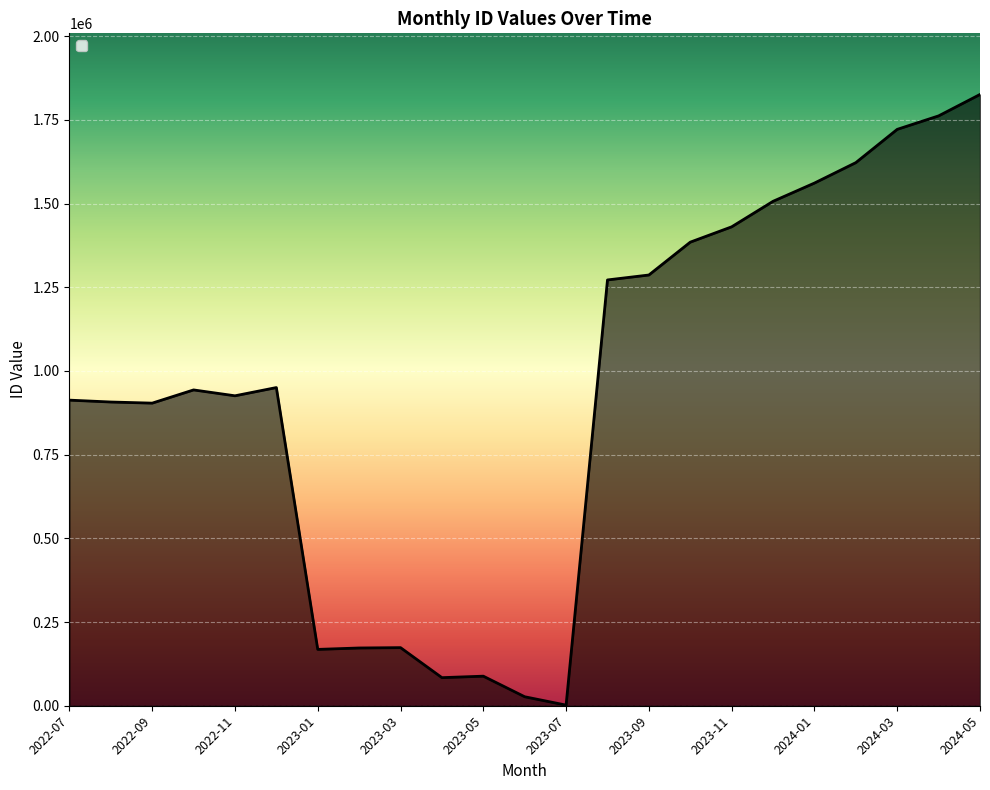

What is the difference between the maximum and minimum values?

1823902